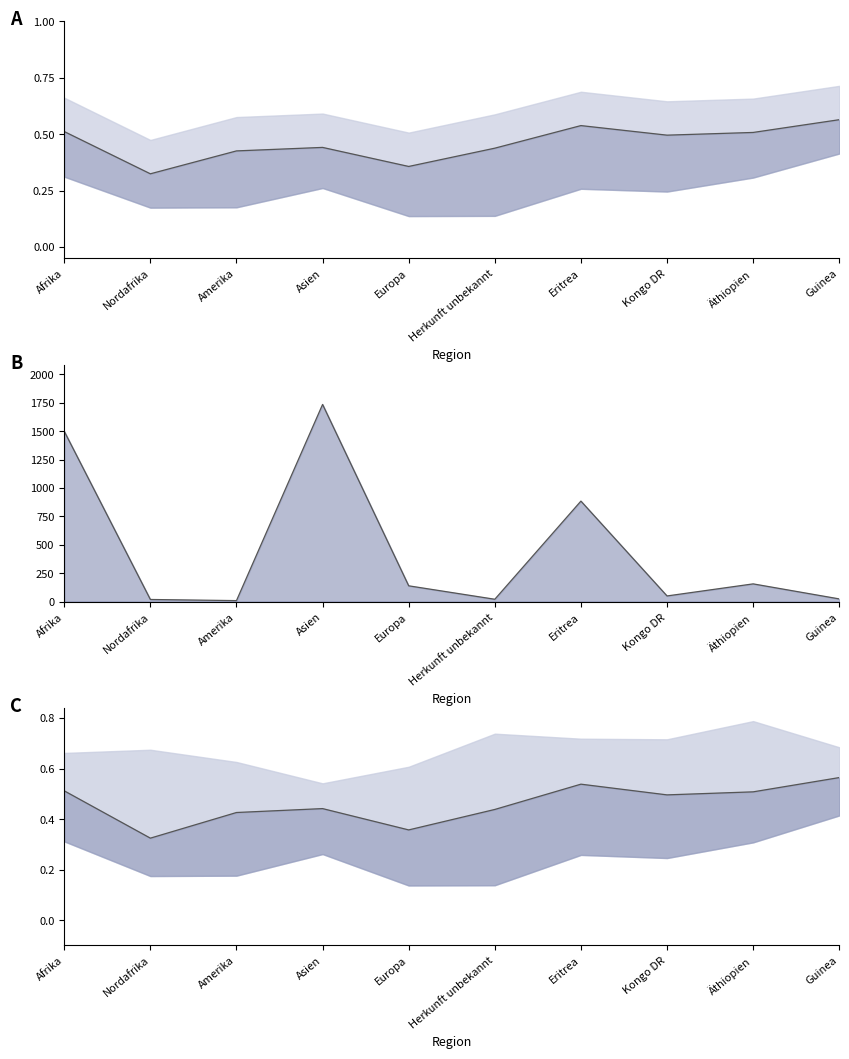

True or false: Aufenthalt Linie has a value of 10.9 at Guinea.

False